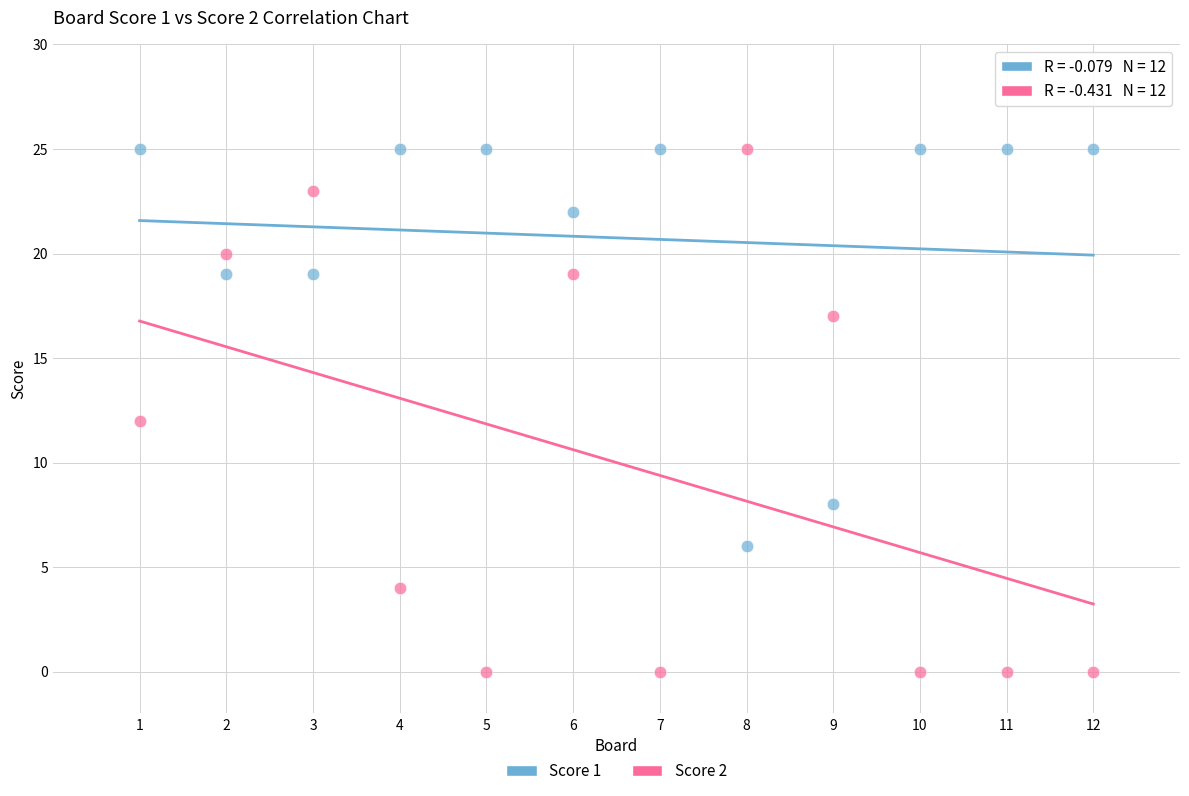

What are all the series names shown in the legend?

Score 1, Score 2